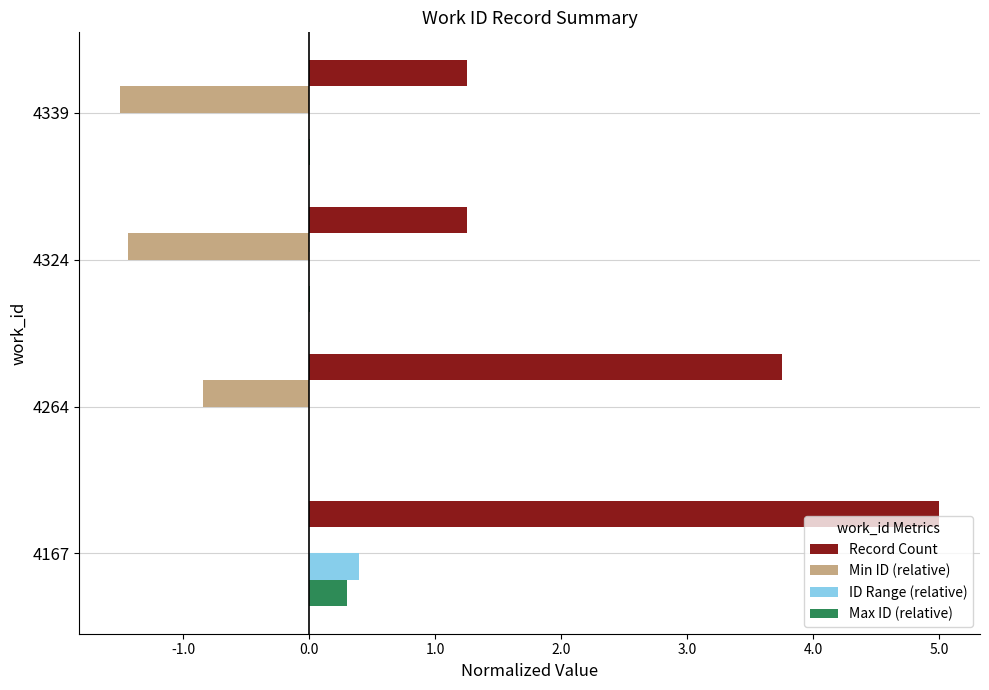

Between 4167 and 4264, which series saw the biggest shift?

Record Count